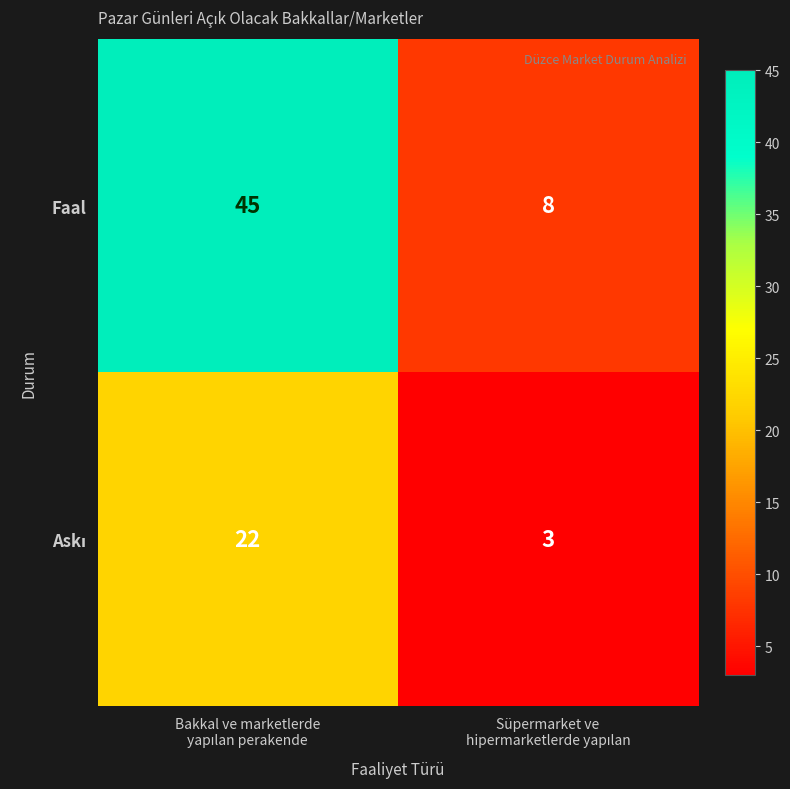

What is the minimum value shown in the chart?

3